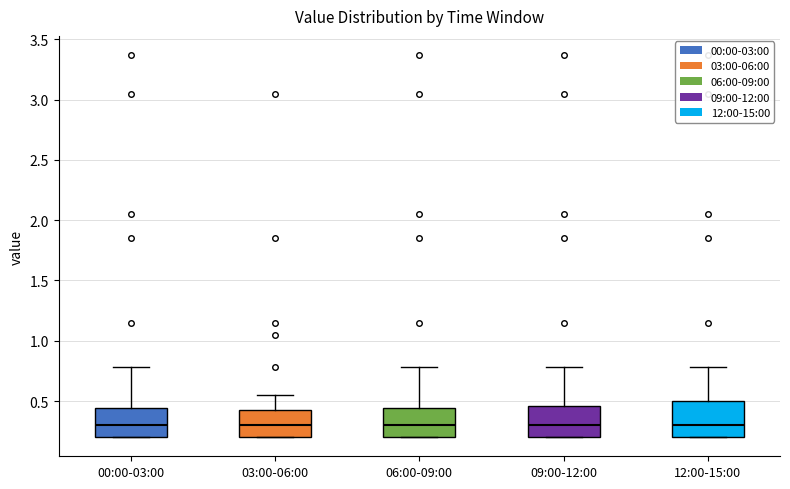

Where is the lower edge of the box for 00:00-03:00 on the y-axis? The values are not printed on the chart, so give them approximately, as read against the axis.

0.20